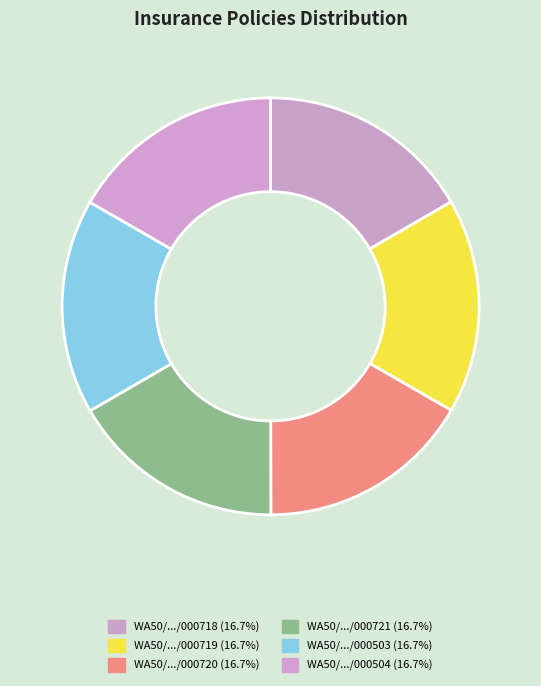

Which category has the smallest portion of the pie?

WA50/000684/18/A/000718